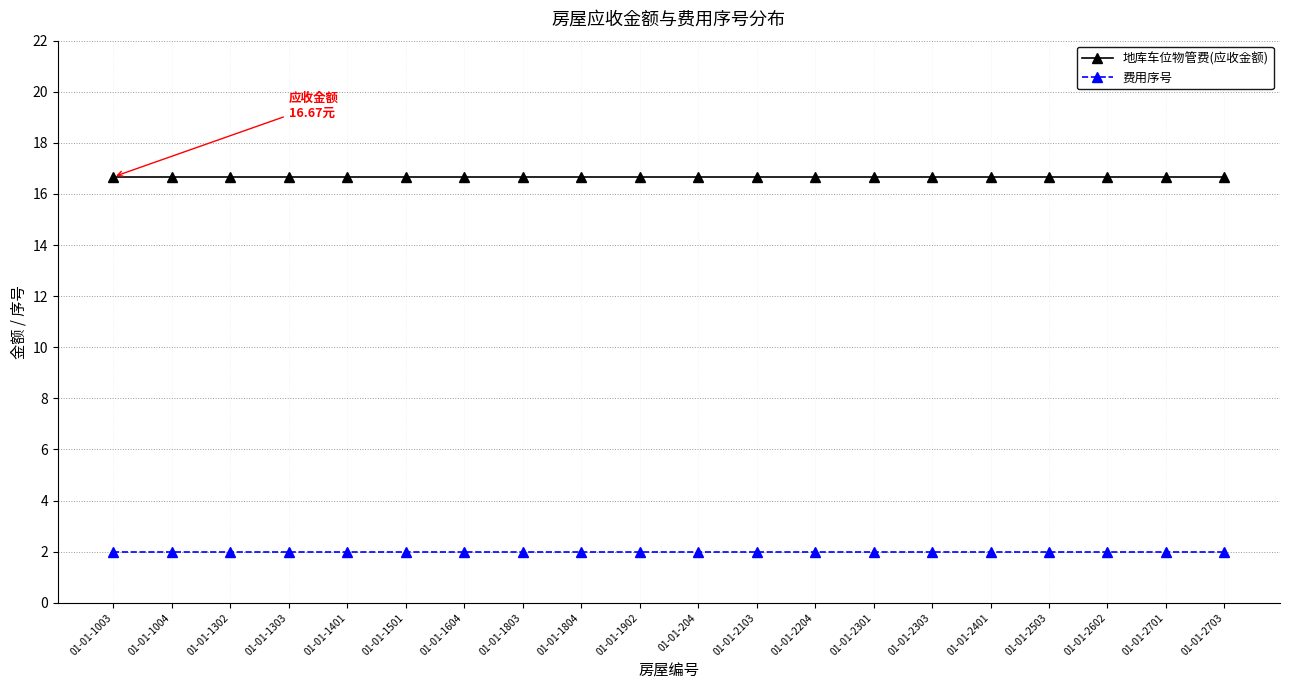

What are all the series names shown in the legend?

地库车位物管费(应收金额), 费用序号